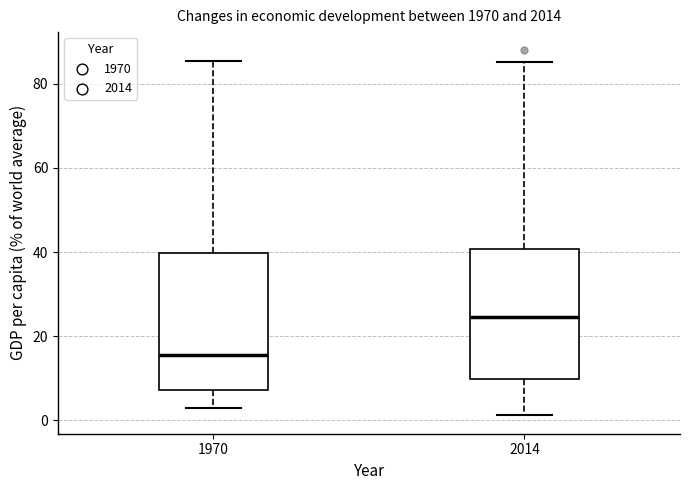

Reading left to right, read every box against the y-axis: the position of its median line, the range the box covers, and the ends of its whiskers. The values are not printed on the chart, so give them approximately, as read against the axis.

1970: median 16, box 8 to 40, whiskers 2 to 86
2014: median 24, box 10 to 40, whiskers 2 to 86